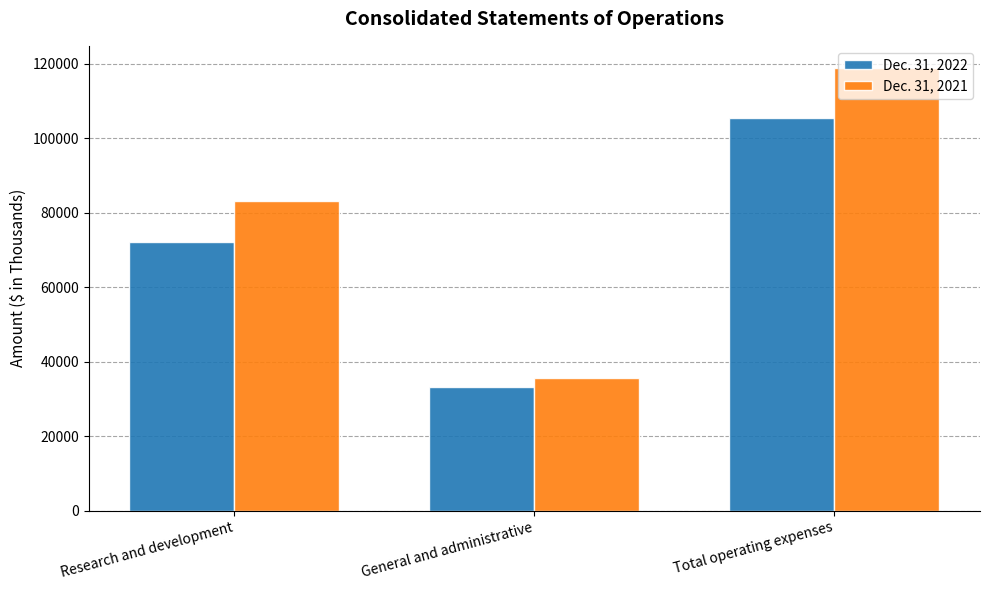

Reading right to left, list all the values displayed in this chart.

Dec. 31, 2022: 105434	33248	72186
Dec. 31, 2021: 118841	35727	83114